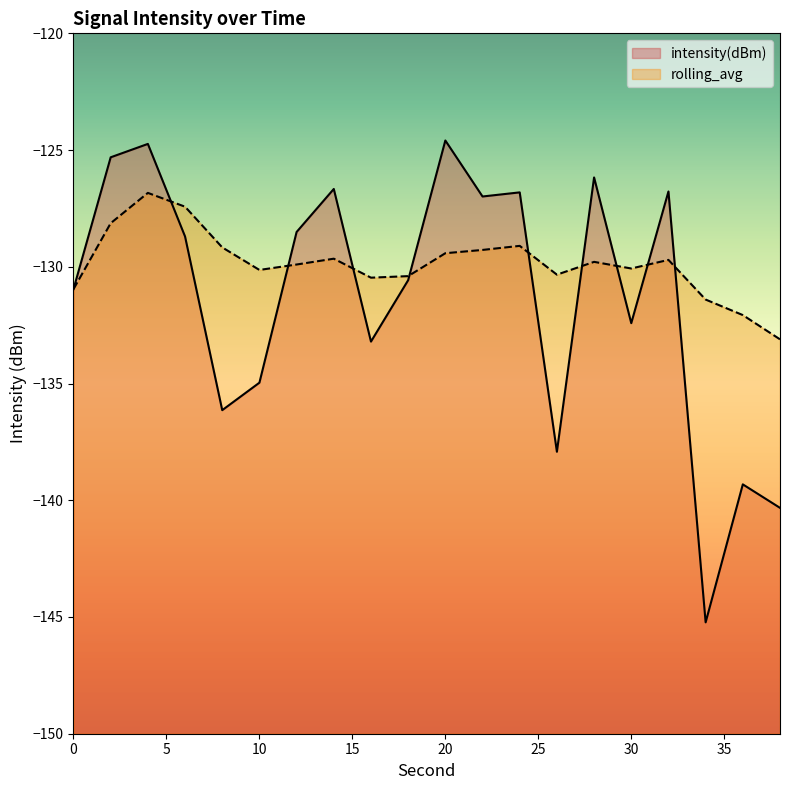

What is the minimum value shown in the chart?

-145.2